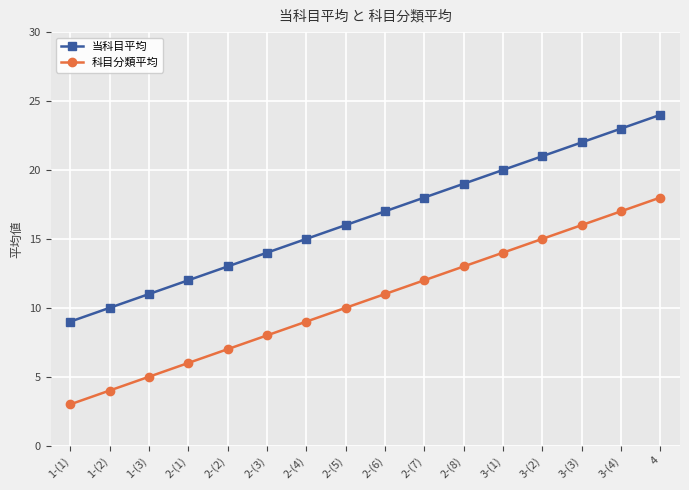

Is it true that 当科目平均 equals 18 at 2-(7)?

True